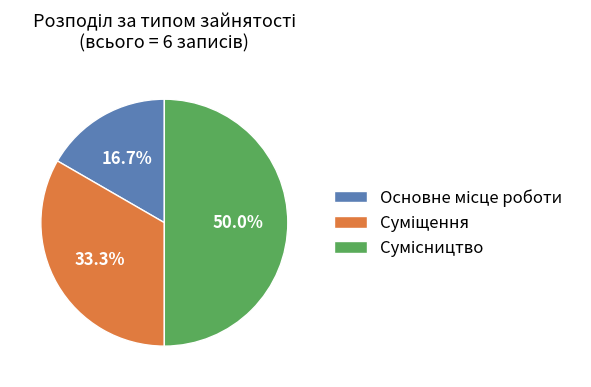

How many segments does this pie chart have?

3